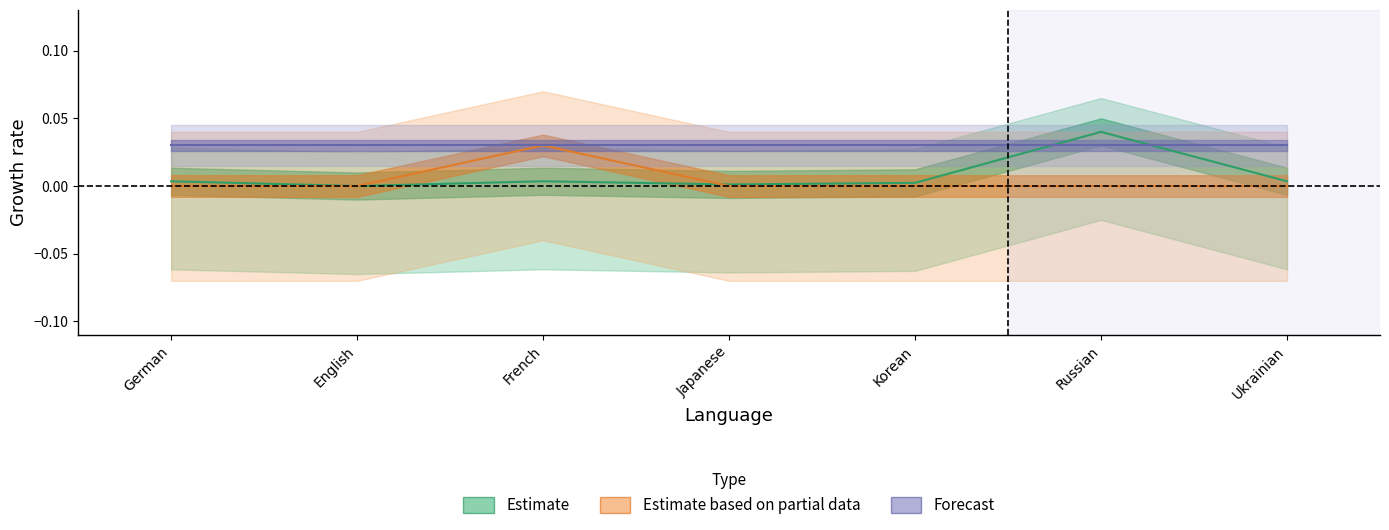

At how many categories does at least one series exceed 0?

6